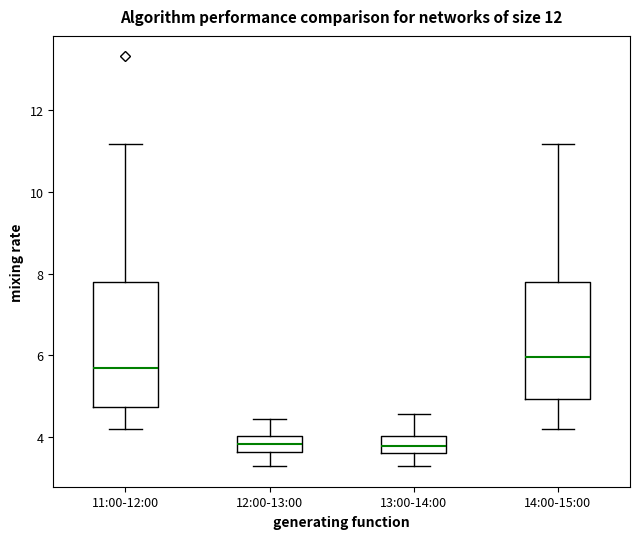

Where is the lower edge of the box for 13:00-14:00 on the y-axis? The values are not printed on the chart, so give them approximately, as read against the axis.

3.6